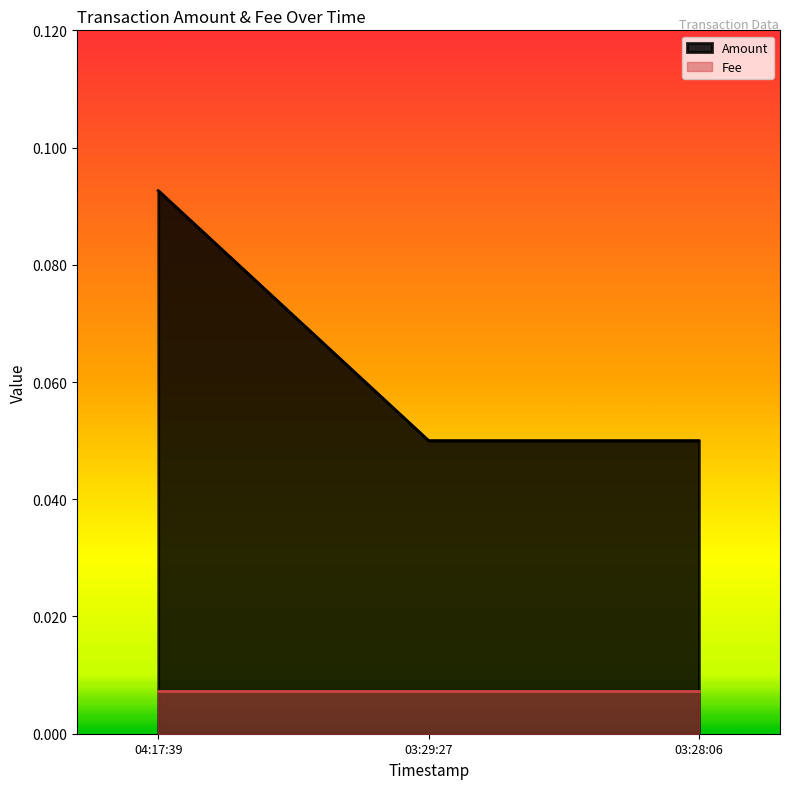

What position from the right is 03:29:27?

2